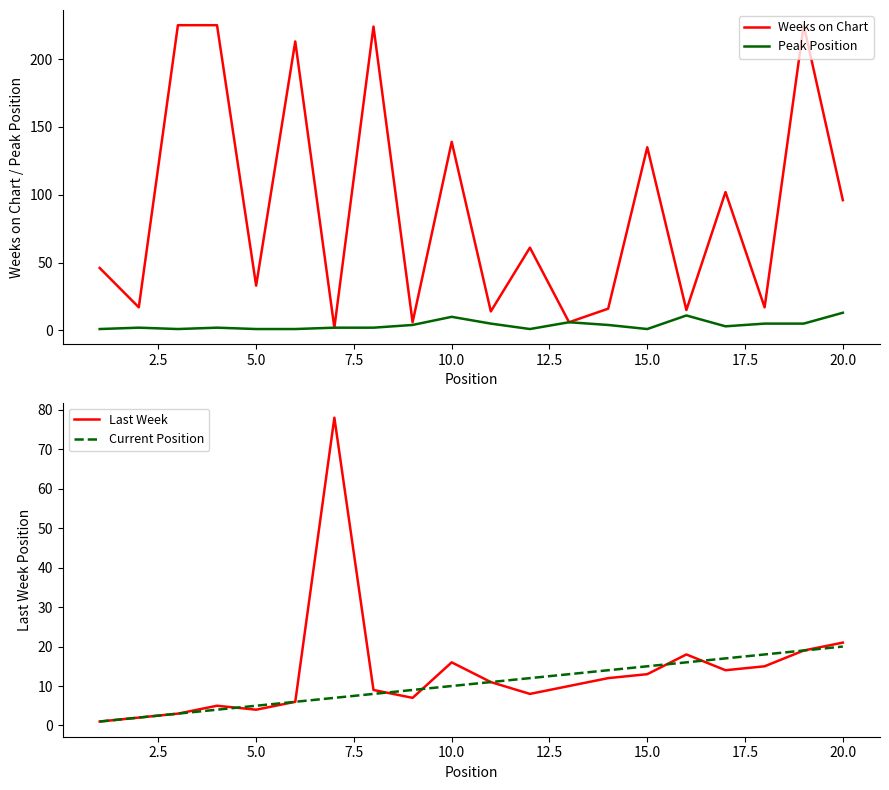

Where is Last Week nearest to the value 39?

20.0